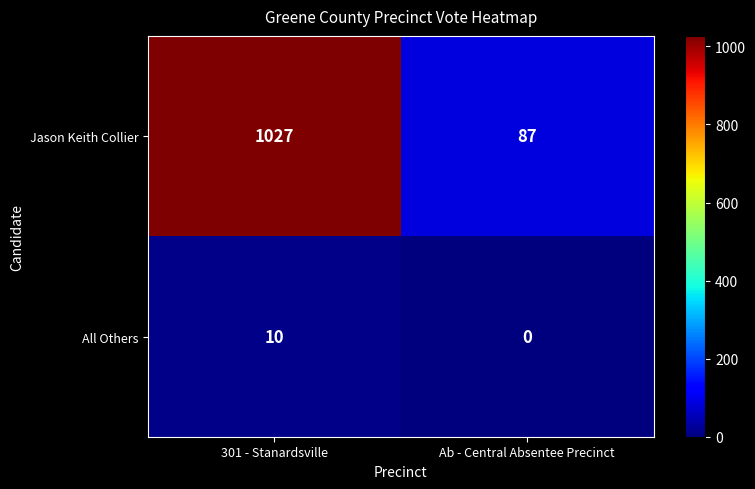

Which series has the widest spread of values?

Jason Keith Collier